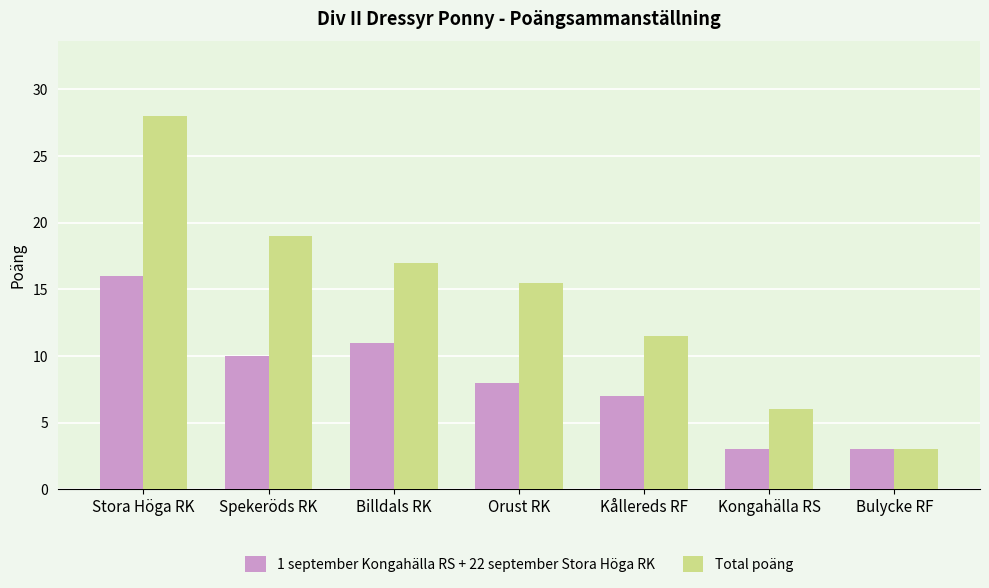

What position from the right is Bulycke RF?

1